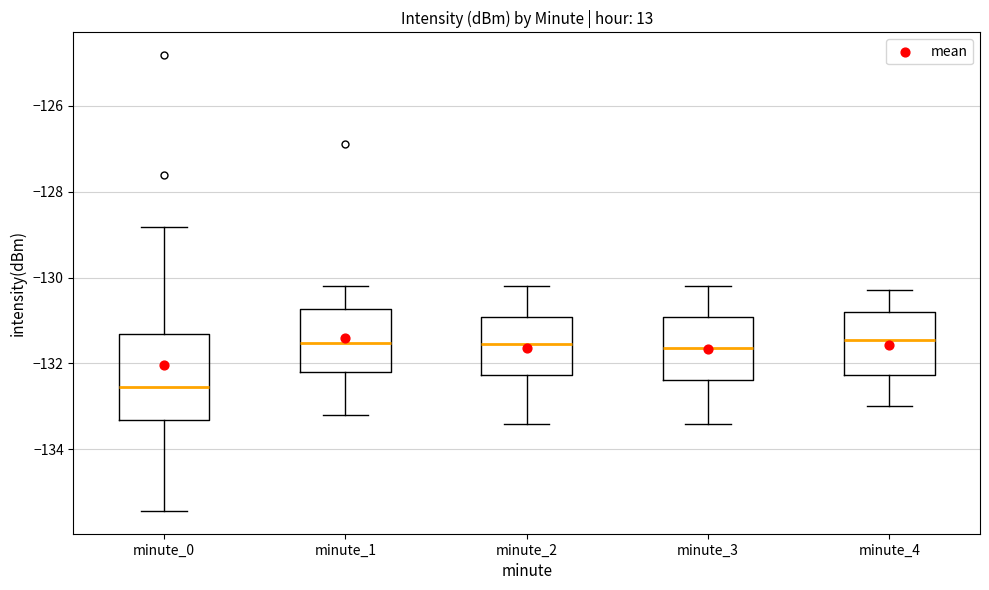

Which box's median line is the lowest?

minute_0